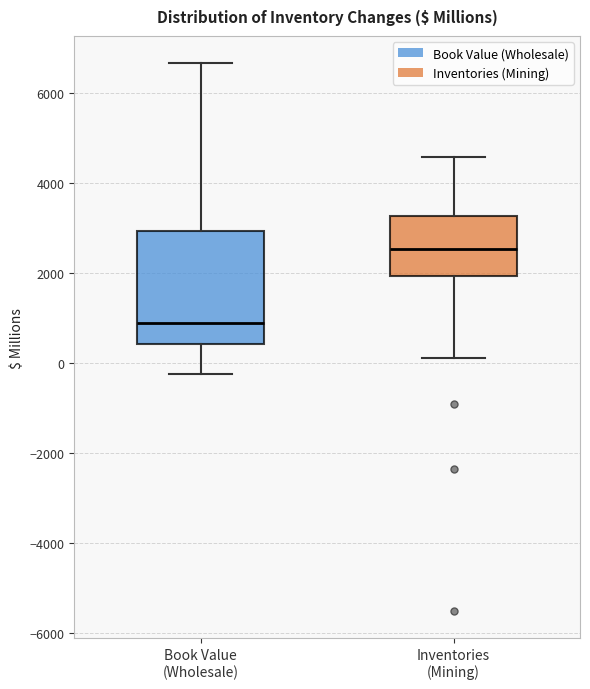

Which box's median line is the lowest?

Book Value (Wholesale)